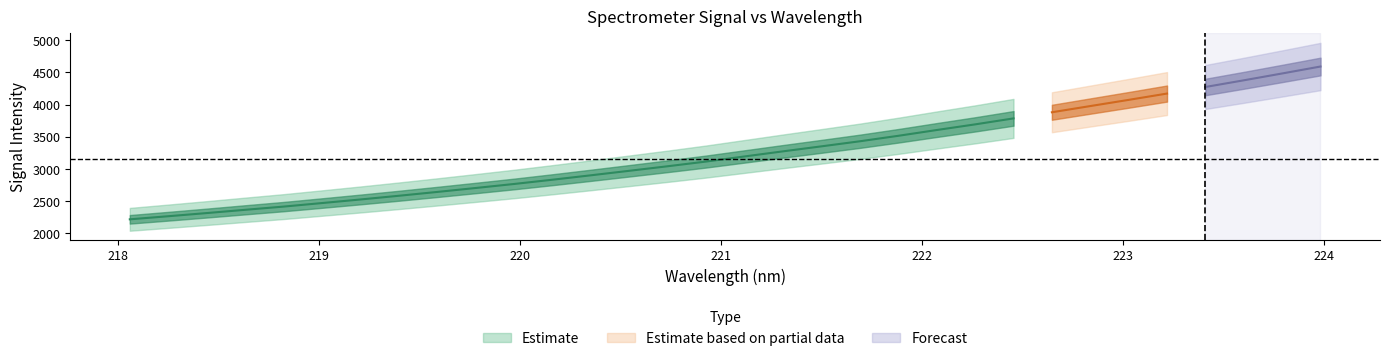

At which category does the chart reach its peak across all series?

31